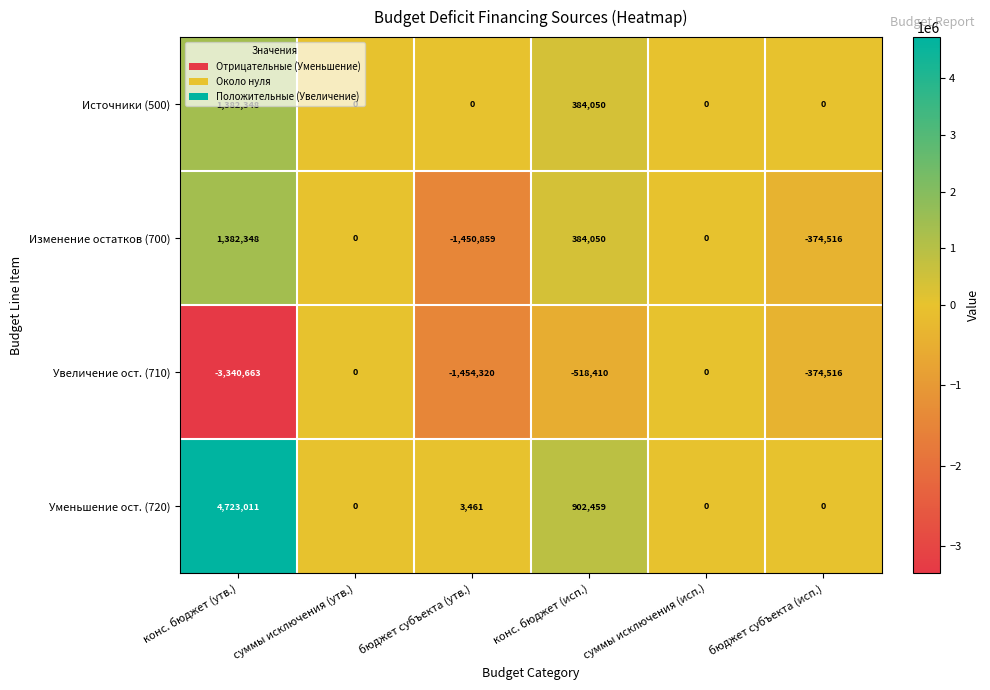

At бюджет субъекта (утв.), list the series in order from largest to smallest.

Уменьшение ост. (720), Источники (500), Изменение остатков (700), Увеличение ост. (710)